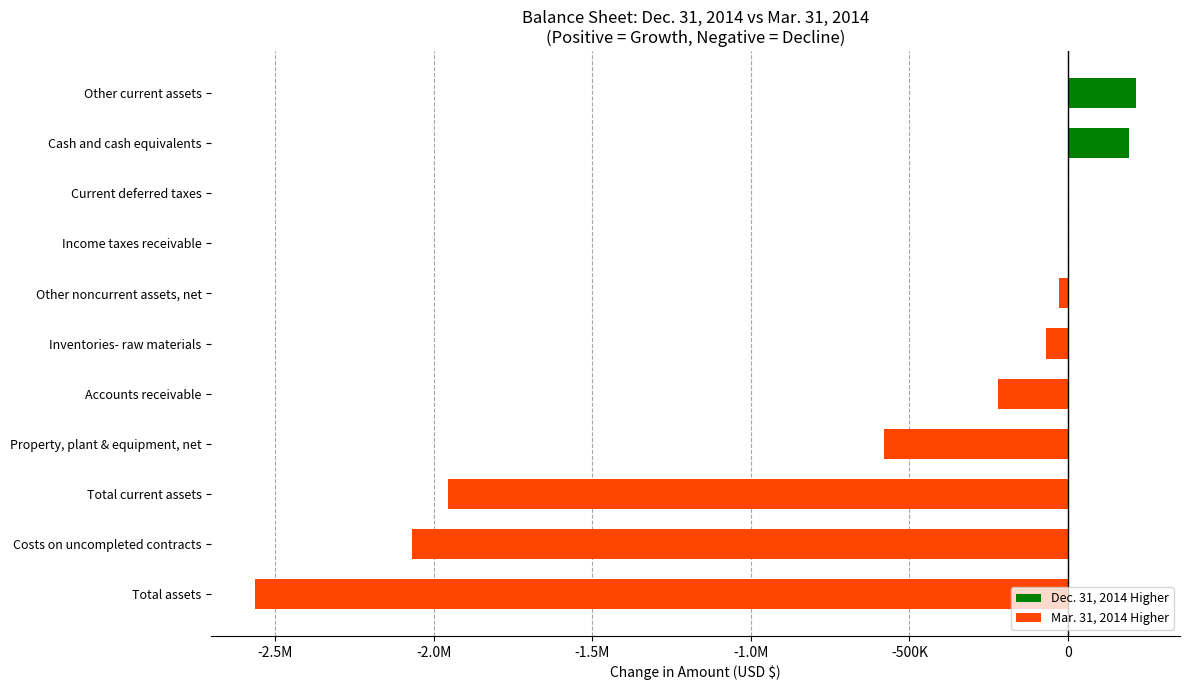

Count the number of values greater than -70885.

5